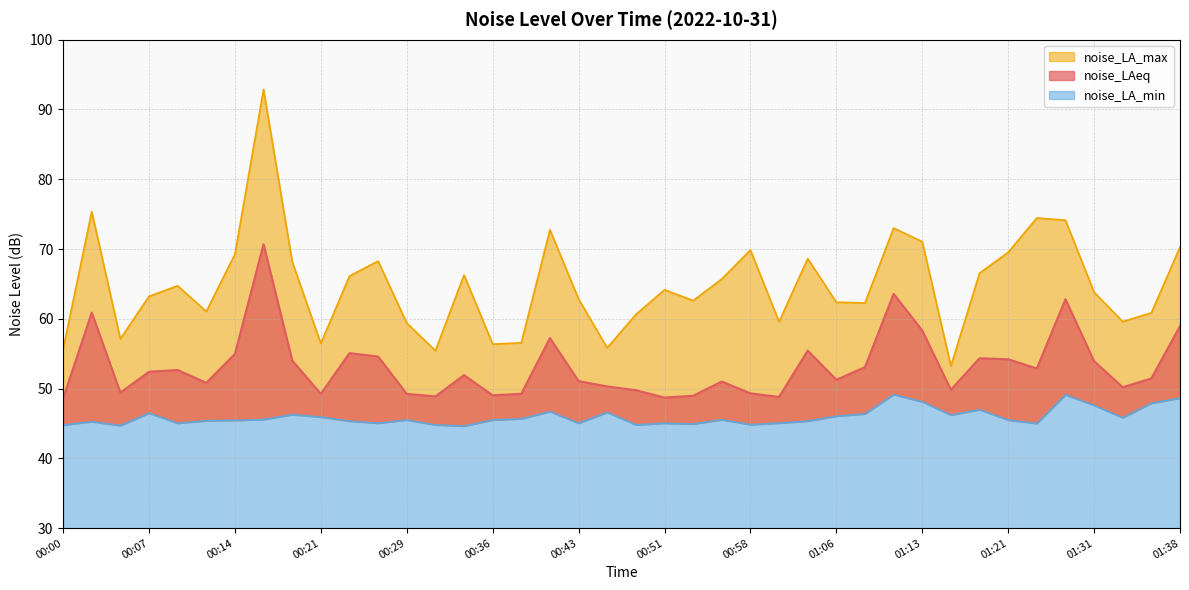

Reading right to left, list all the values displayed in this chart.

noise_LAeq: 01:38=59.0	01:36=51.5	01:33=50.2	01:31=53.9	01:28=62.8	01:23=52.9	01:21=54.2	01:18=54.4	01:16=49.8	01:13=58.3	01:11=63.6	01:08=53.1	01:06=51.3	01:03=55.5	01:00=48.8	00:58=49.3	00:55=51.0	00:53=49.0	00:51=48.7	00:48=49.8	00:46=50.3	00:43=51.1	00:41=57.2	00:38=49.3	00:36=49.0	00:34=51.9	00:31=48.9	00:29=49.2	00:26=54.6	00:24=55.1	00:21=49.2	00:19=54.0	00:16=70.7	00:14=55.0	00:12=50.8	00:09=52.7	00:07=52.4	00:04=49.4	00:02=60.9	00:00=48.6
noise_LA_max: 01:38=70.3	01:36=60.9	01:33=59.6	01:31=63.8	01:28=74.1	01:23=74.5	01:21=69.5	01:18=66.5	01:16=53.2	01:13=71.0	01:11=73.0	01:08=62.3	01:06=62.4	01:03=68.6	01:00=59.6	00:58=69.9	00:55=65.7	00:53=62.6	00:51=64.2	00:48=60.6	00:46=55.8	00:43=62.8	00:41=72.8	00:38=56.6	00:36=56.4	00:34=66.3	00:31=55.4	00:29=59.4	00:26=68.3	00:24=66.1	00:21=56.5	00:19=68.2	00:16=92.9	00:14=69.3	00:12=61.0	00:09=64.7	00:07=63.2	00:04=57.1	00:02=75.4	00:00=55.6
noise_LA_min: 01:38=48.6	01:36=47.9	01:33=45.8	01:31=47.6	01:28=49.1	01:23=45.0	01:21=45.5	01:18=47.0	01:16=46.2	01:13=48.1	01:11=49.2	01:08=46.4	01:06=46.1	01:03=45.4	01:00=45.1	00:58=44.9	00:55=45.5	00:53=44.9	00:51=45.0	00:48=44.8	00:46=46.6	00:43=45.0	00:41=46.7	00:38=45.7	00:36=45.5	00:34=44.6	00:31=44.8	00:29=45.5	00:26=45.0	00:24=45.4	00:21=45.9	00:19=46.3	00:16=45.6	00:14=45.5	00:12=45.4	00:09=45.0	00:07=46.5	00:04=44.7	00:02=45.3	00:00=44.8